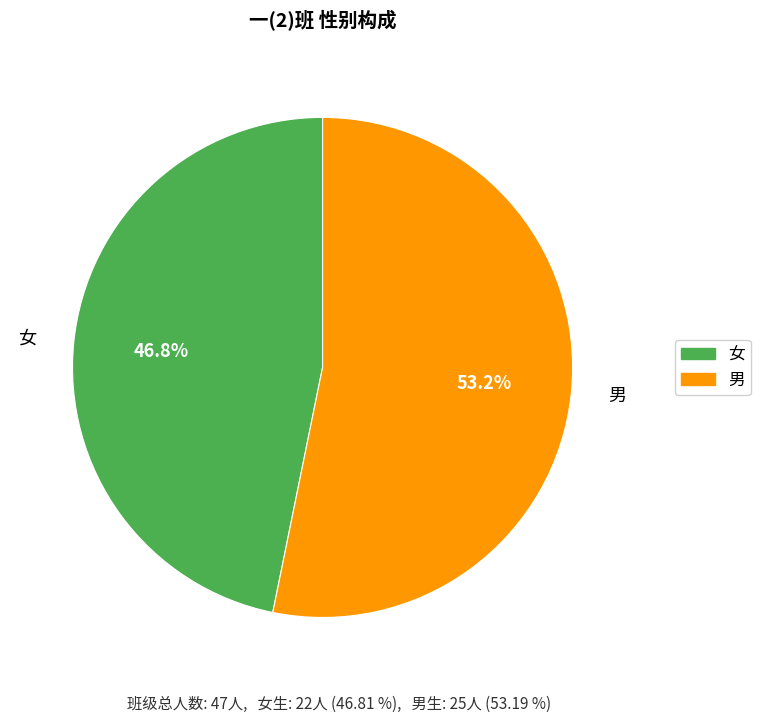

To the nearest percent, what is the difference between the largest and smallest slice percentages?

6%